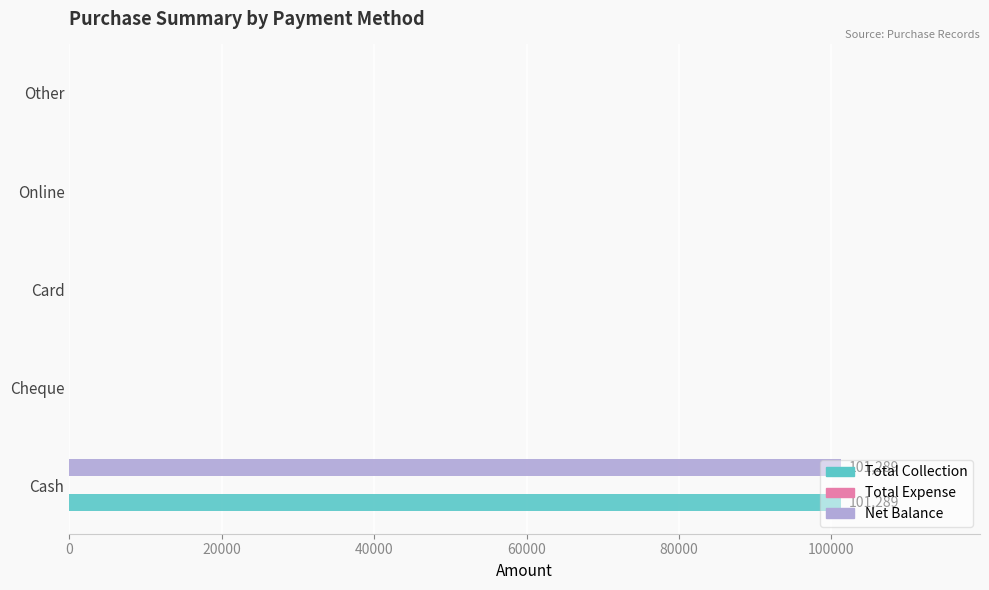

What is the maximum value for Total Collection?

101289